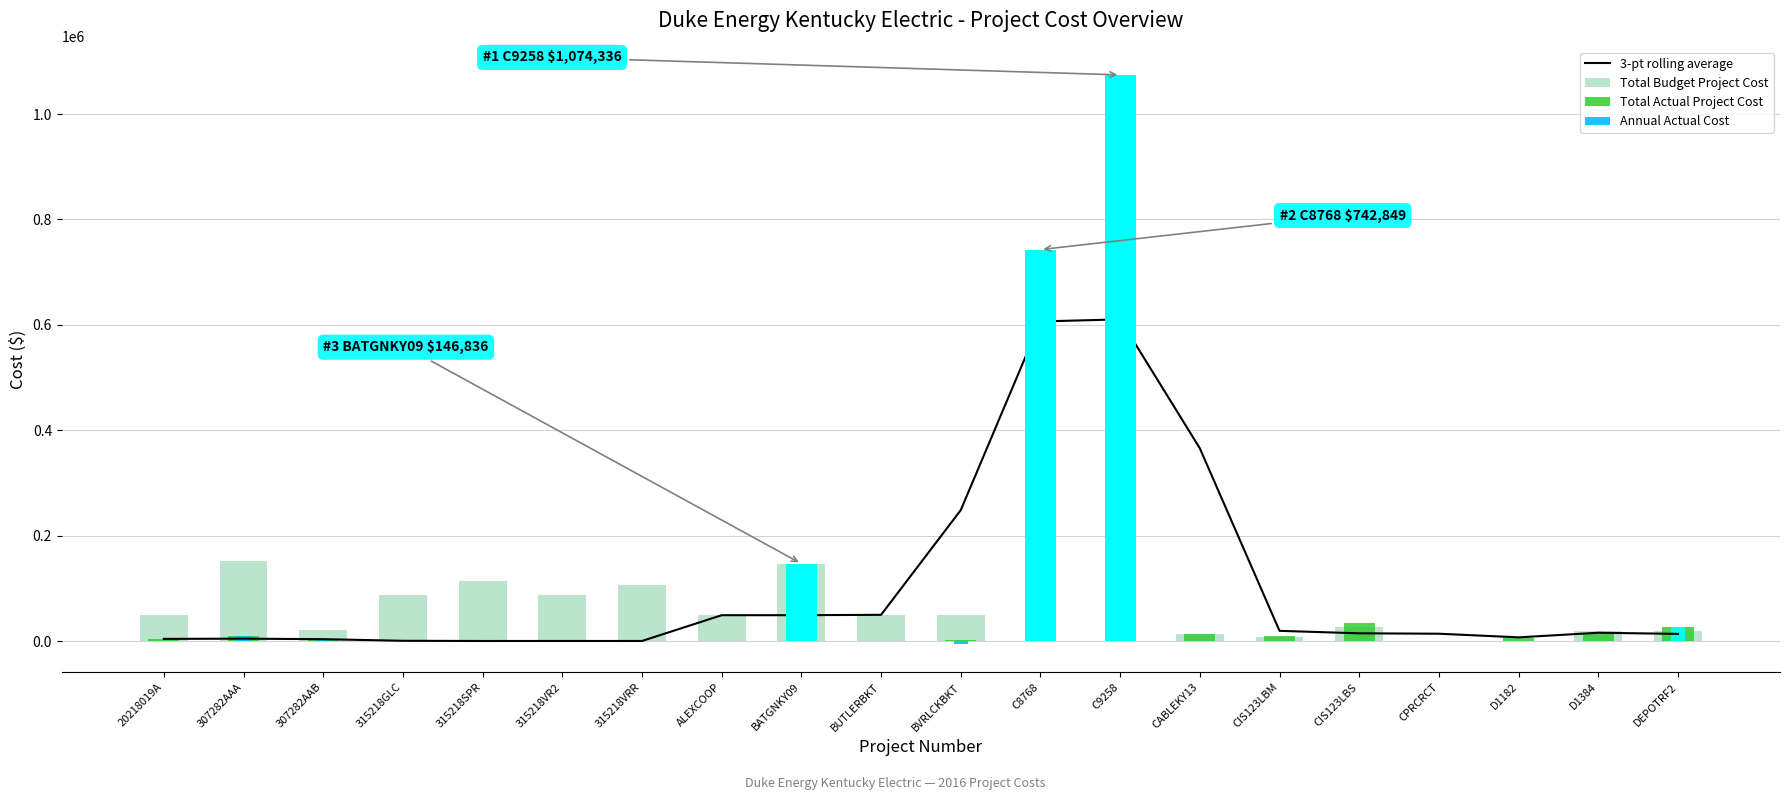

How many bars are there in total?

60